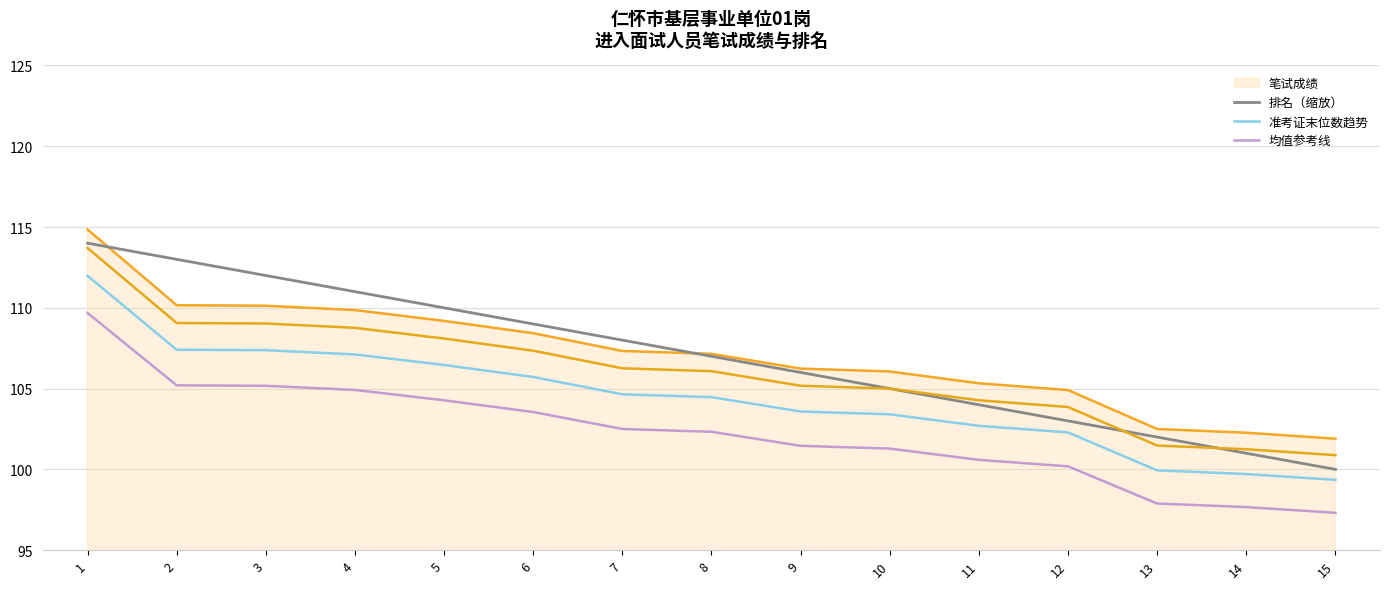

Where is 排名（缩放） nearest to the value 107?

8